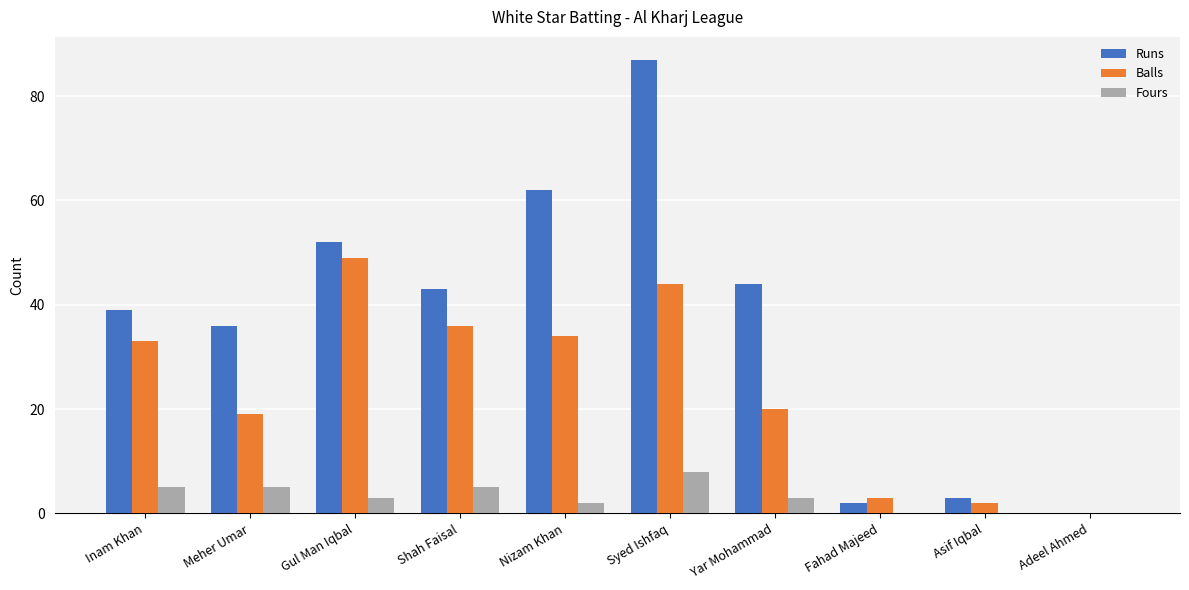

Which series has the largest total across all categories?

Runs